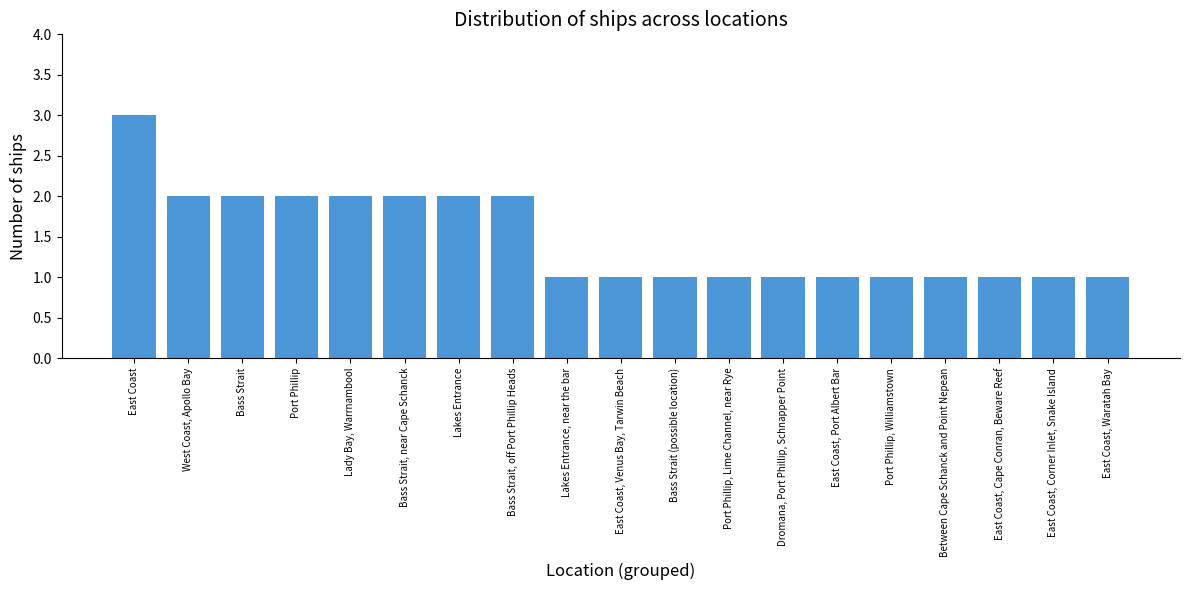

What is the label of the 14th bar from the left?

East Coast, Port Albert Bar